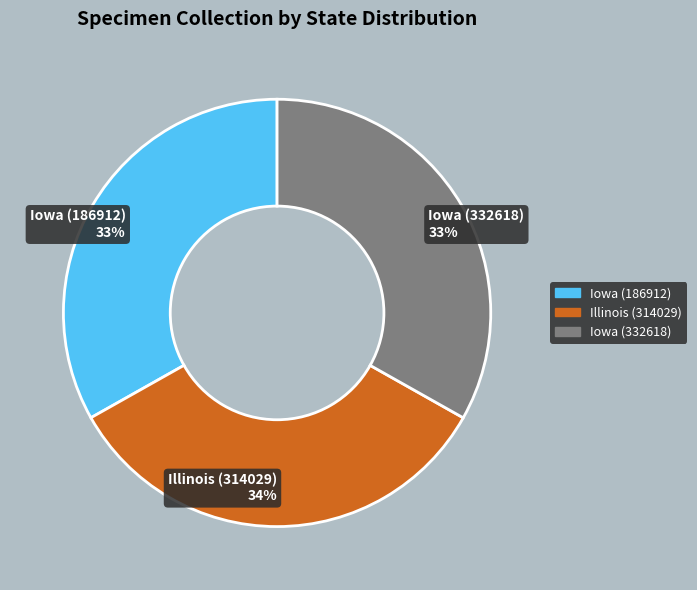

The Iowa (332618) slice represents 33% of the pie. True or false?

True